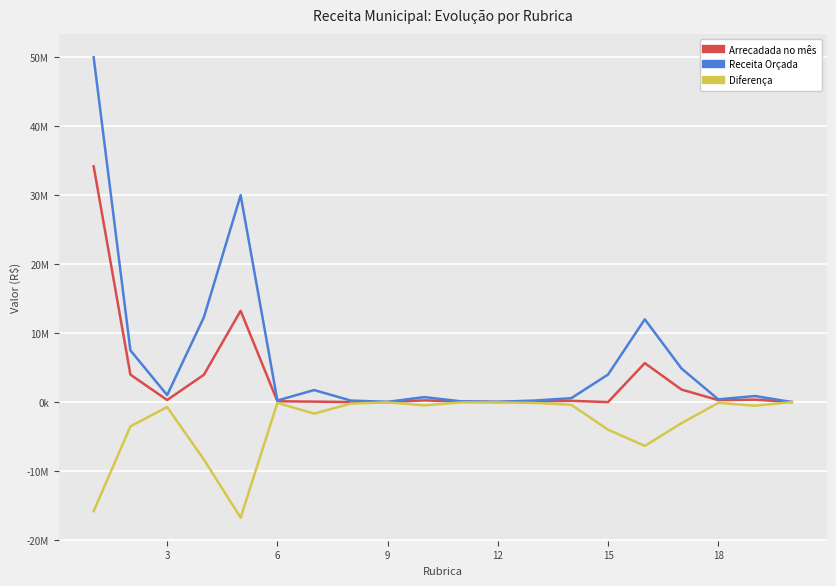

What is the value of the Diferença point at the 5th from the left?

-16760188.4